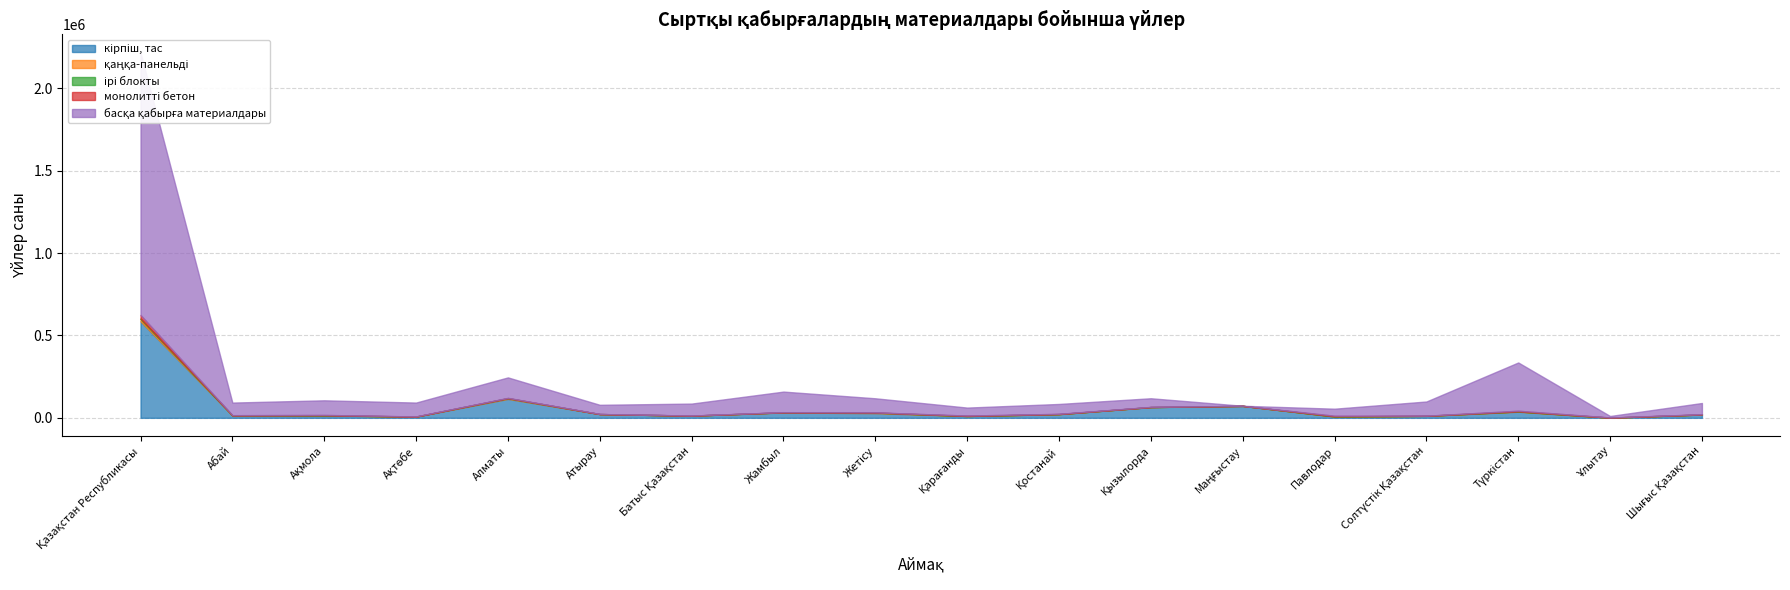

At which category does кірпіш, тас reach its first local valley?

Ақтөбе